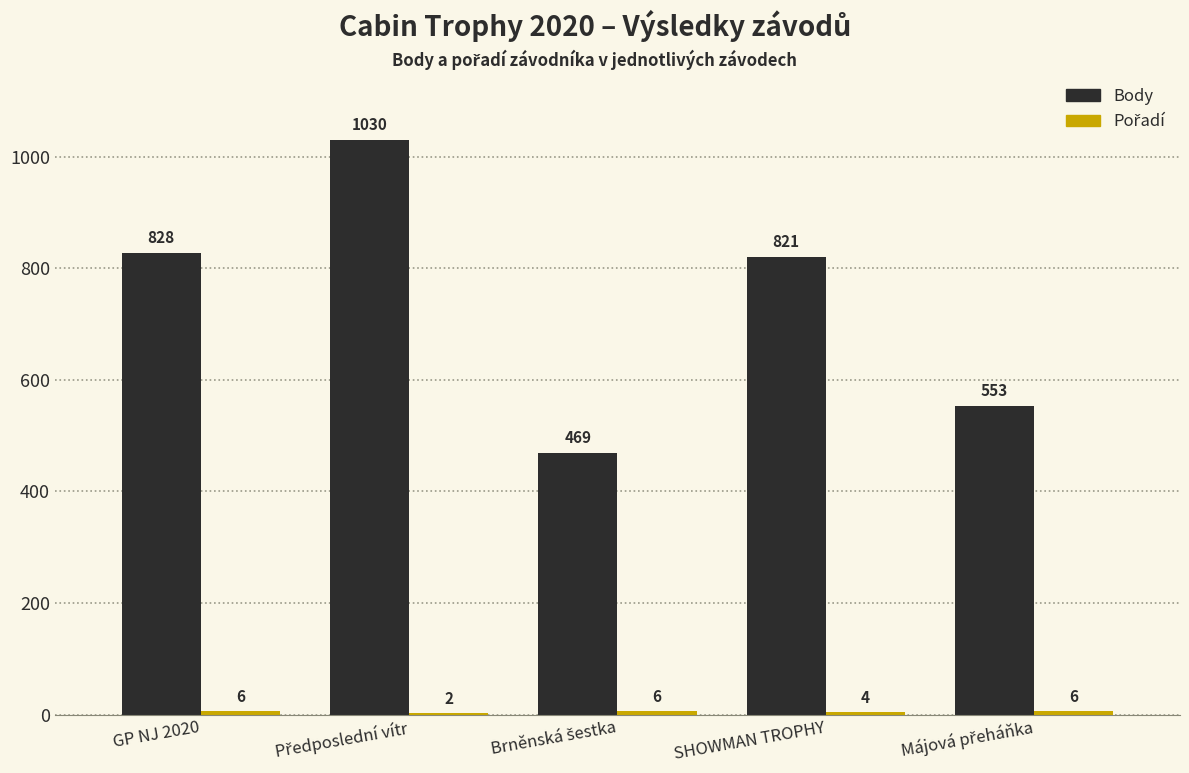

The Body series shows 1445 at GP NJ 2020. True or false?

False